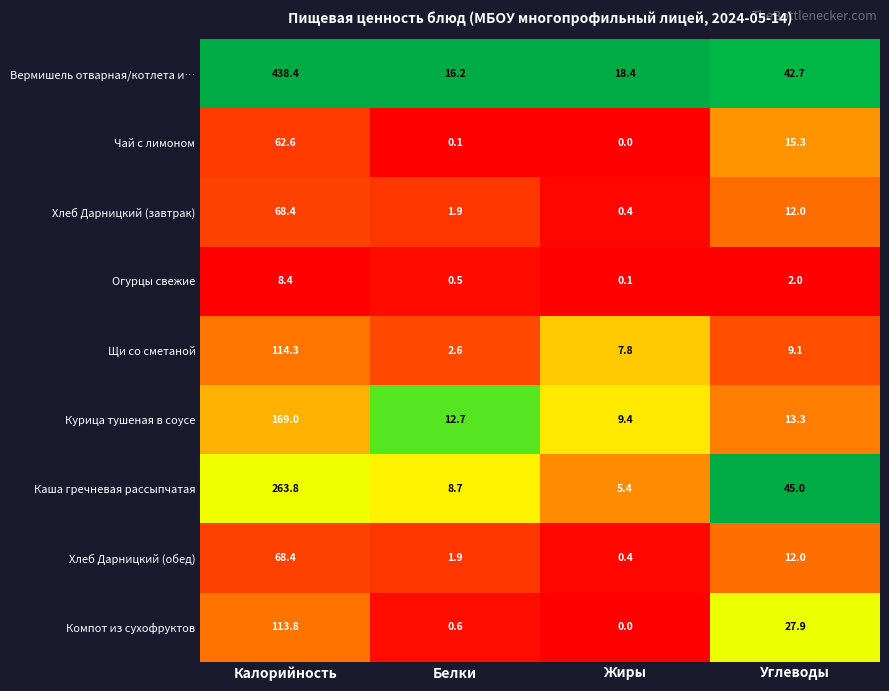

Between Калорийность and Жиры, which series saw the biggest shift?

Вермишель отварная/котлета и…